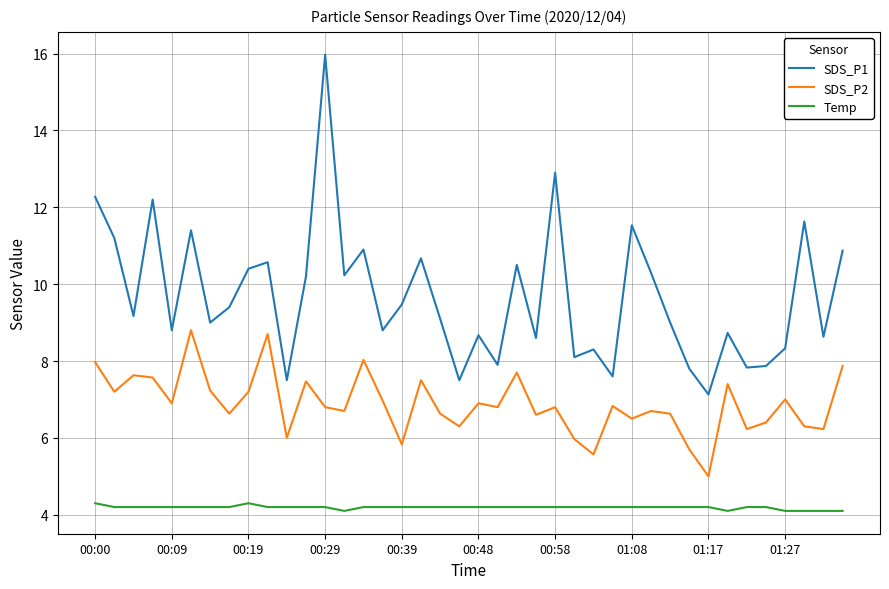

What is the maximum value shown in the chart?

16.0